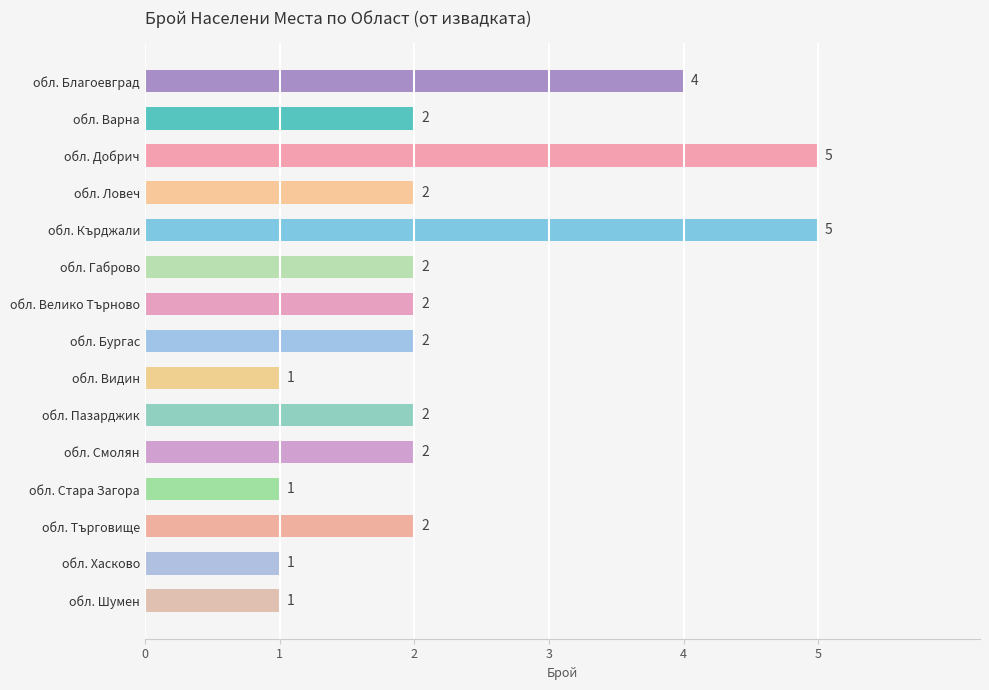

What is the difference between the values at обл. Добрич and обл. Видин?

4